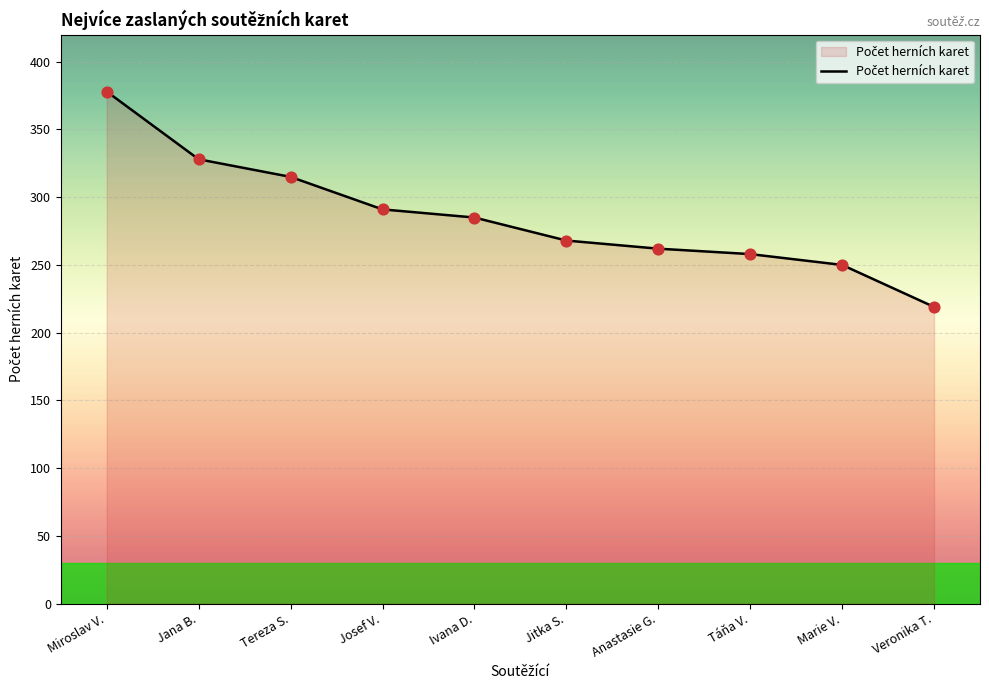

What is the change in value from Miroslav V. to Marie V.?

-128